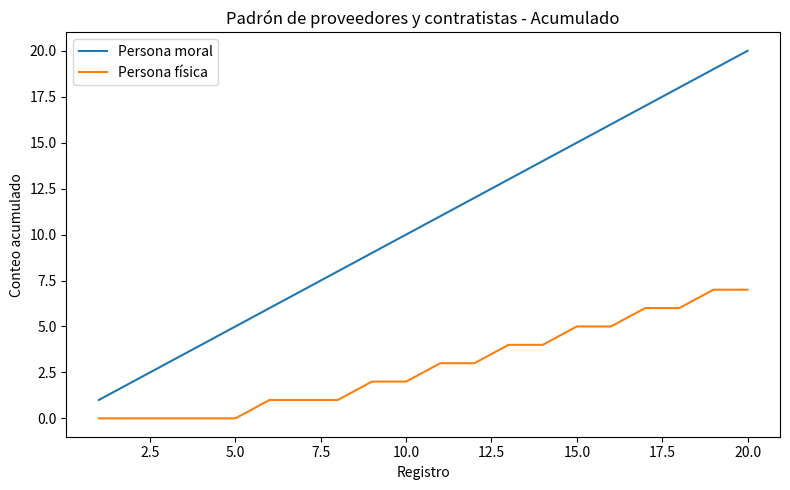

Does the chart display data point markers on the line(s)?

No